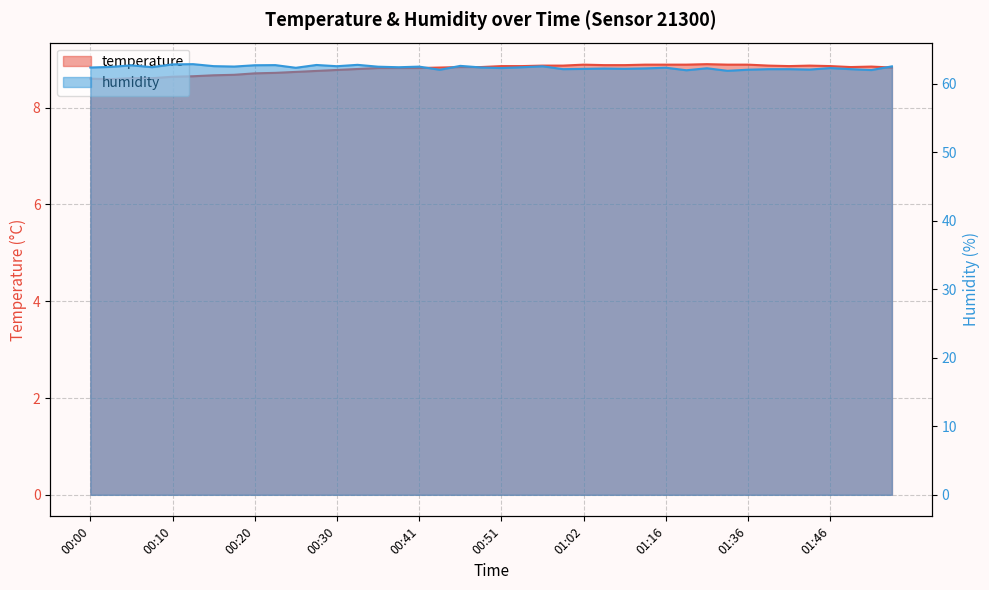

At which label does humidity first exceed 62?

00:00